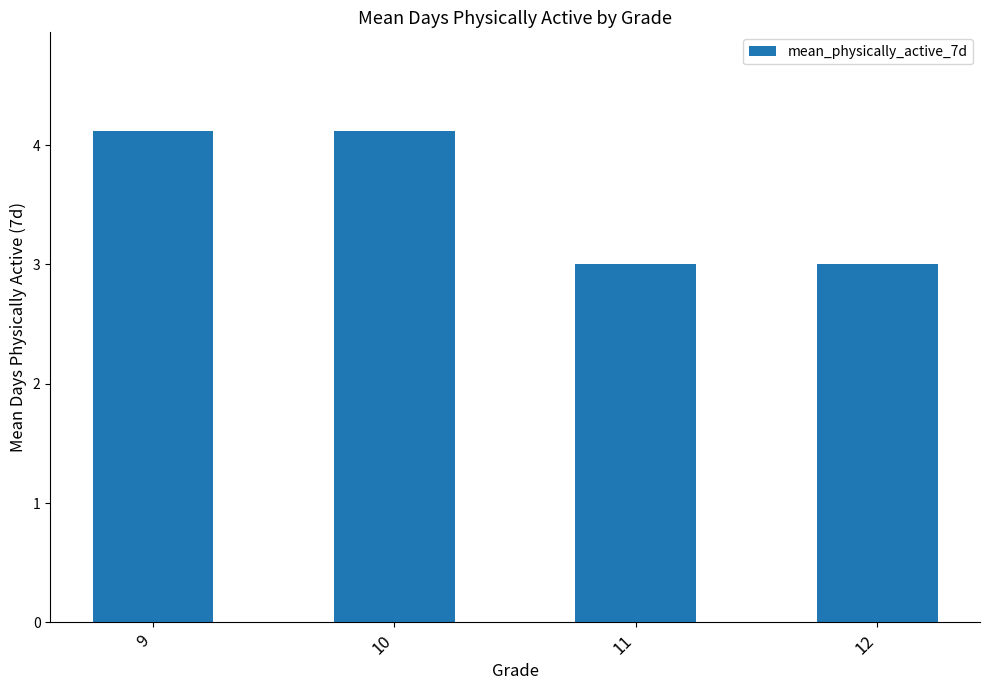

Reading right to left, what are all the values shown in this chart?

12=3.0	11=3.0	10=4.1	9=4.1